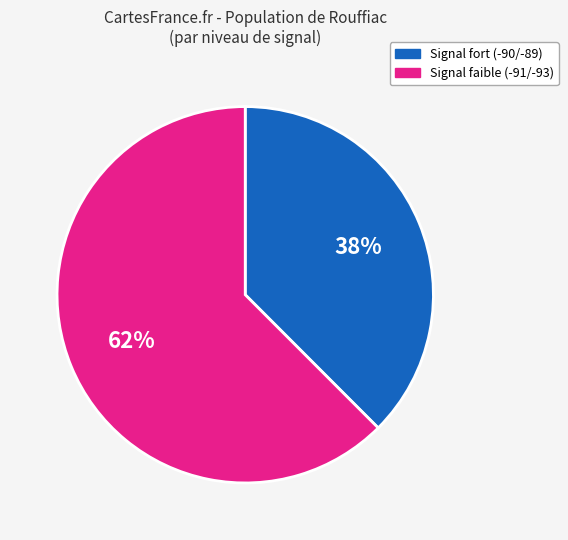

To the nearest percent, what is the average slice percentage?

50%